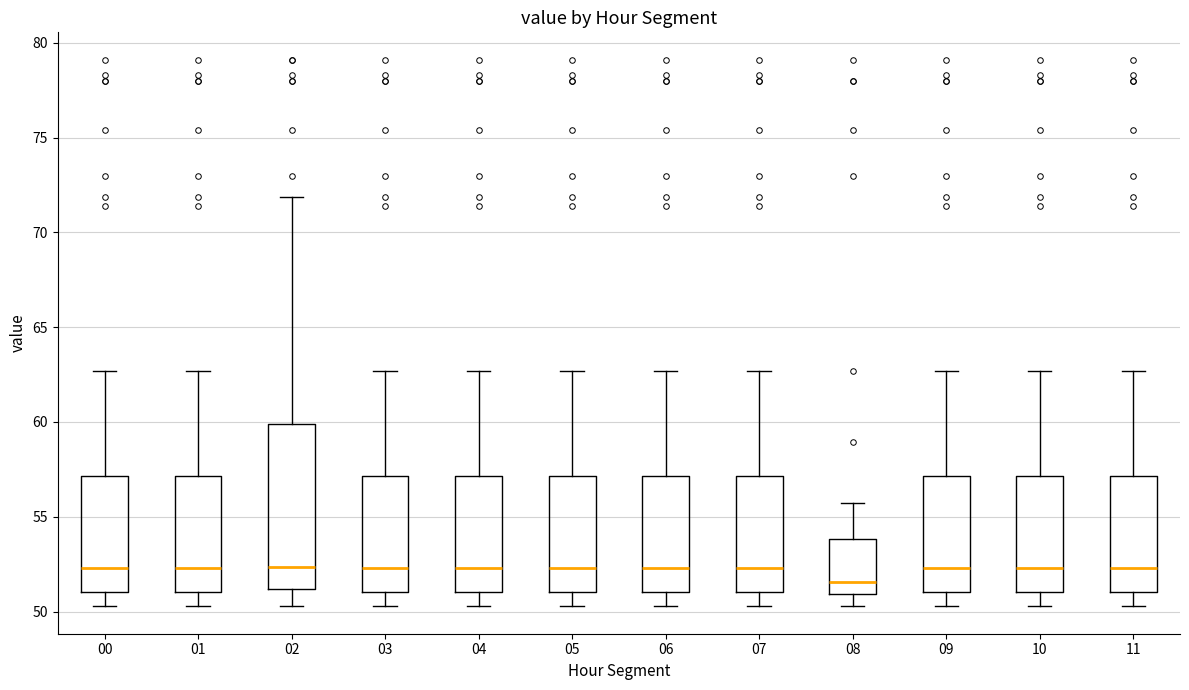

Comparing the boxes themselves (not the whiskers), which one is the tallest?

02